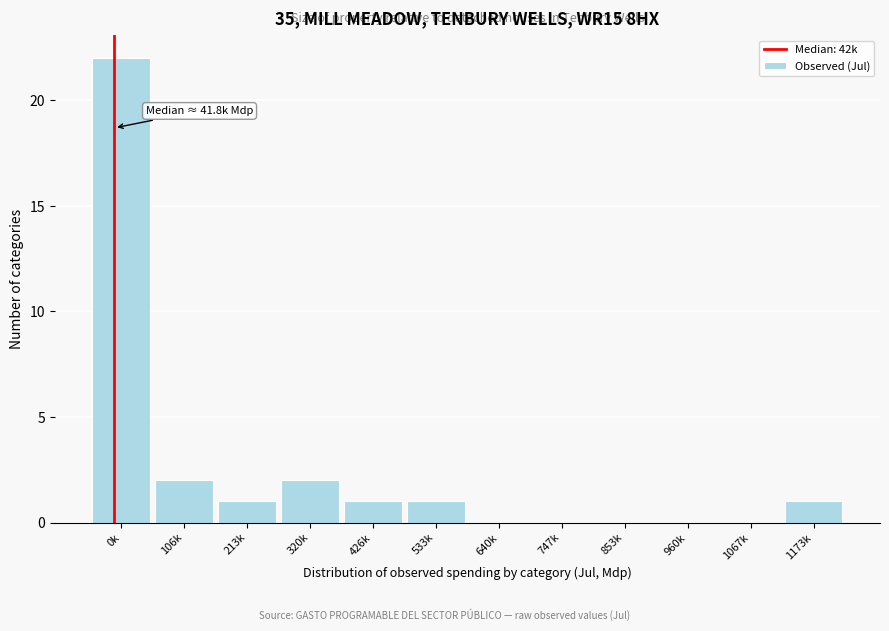

Reading left to right, transcribe all the data shown in this chart.

0k=22	106k=2	213k=1	320k=2	426k=1	533k=1	640k=0	747k=0	853k=0	960k=0	1067k=0	1173k=1